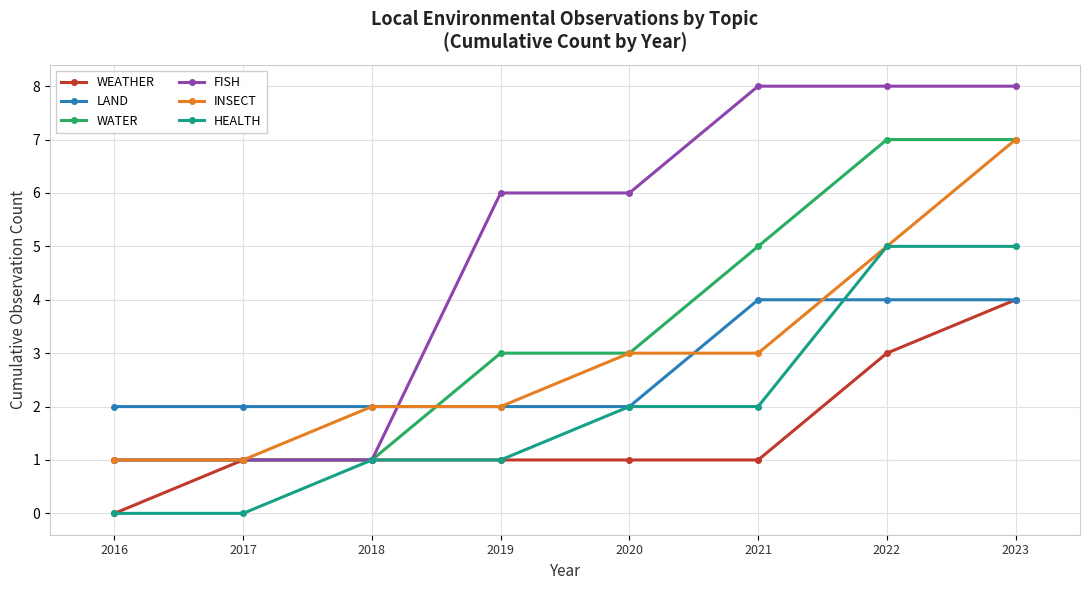

What is the highest value of the LAND series?

4